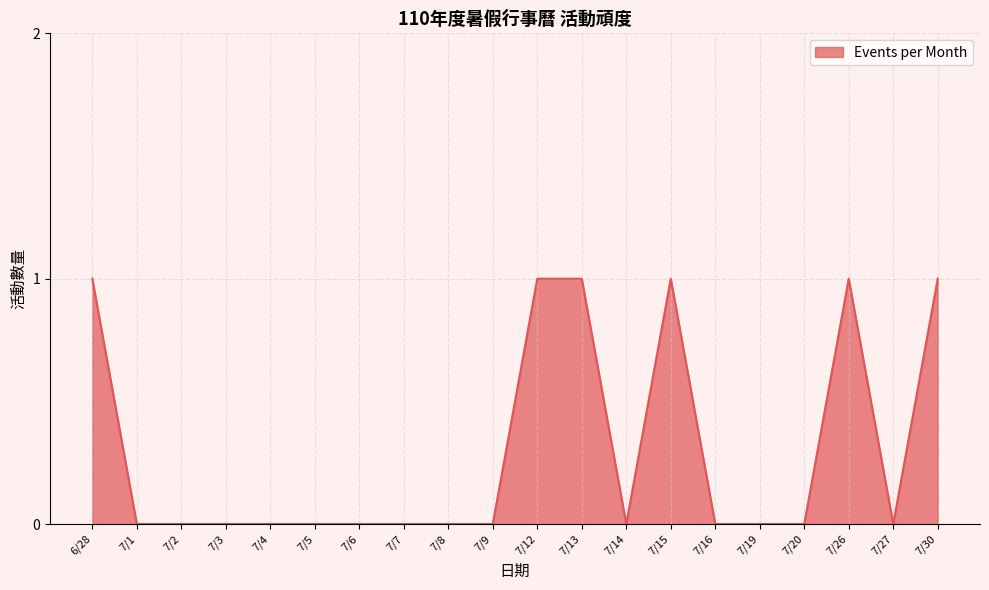

True or false: the data shows 0 at 7/20.

True